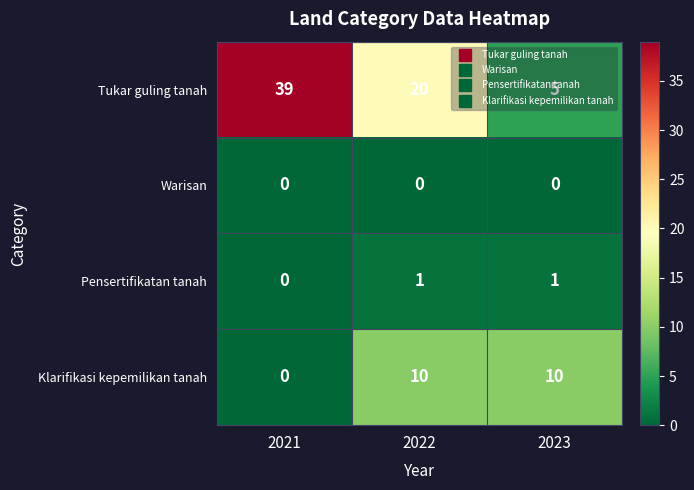

Rank the series by their maximum value, from lowest to highest.

Warisan, Pensertifikatan tanah, Klarifikasi kepemilikan tanah, Tukar guling tanah